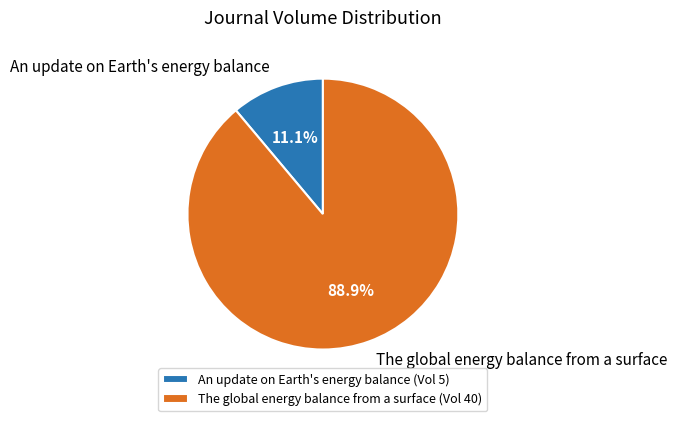

To the nearest percent, what is the combined percentage of An update on Earth's energy balance and The global energy balance from a surface?

100%